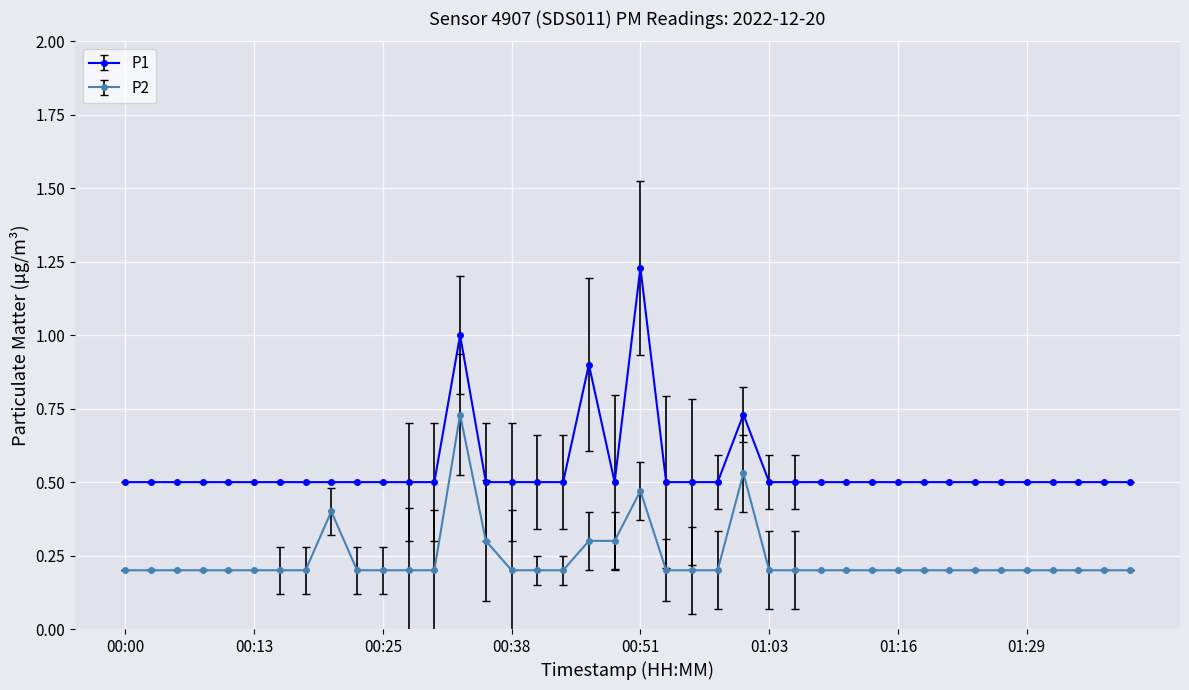

True or false: P2 has more than 2 points higher than both neighbors.

True